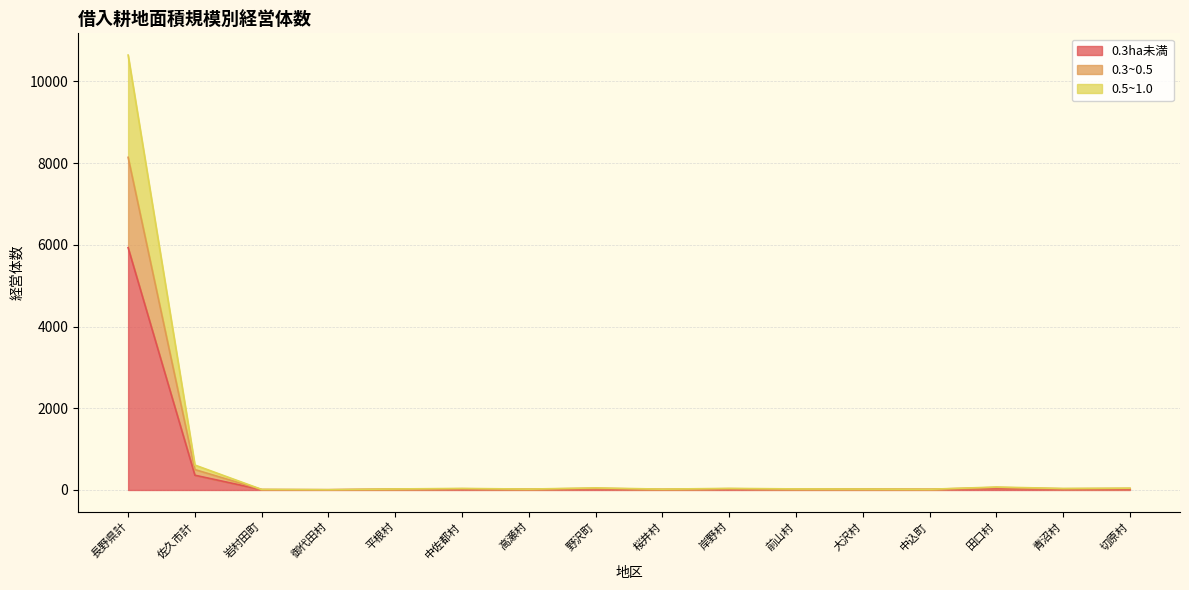

What is the sum of the 0.3~0.5 values at 平根村 and 田口村?

82